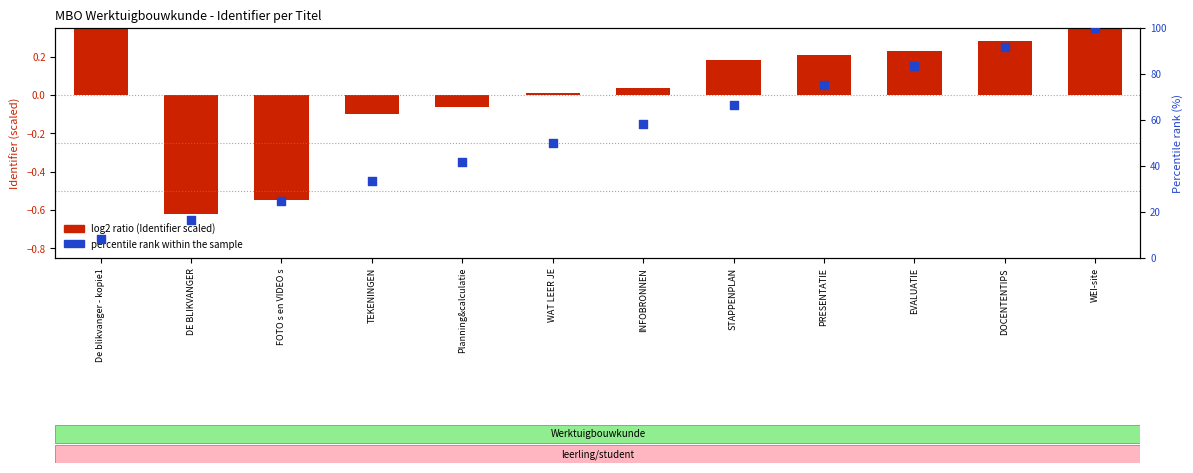

What are all the series names shown in the legend?

log2 ratio, percentile rank within the sample